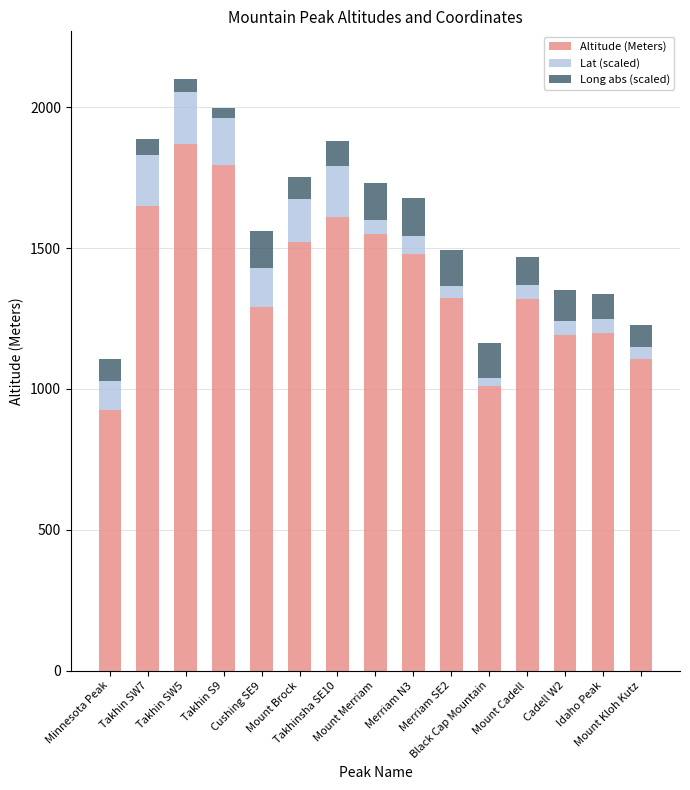

What is the difference between the maximum and minimum values in the Altitude (Meters) series?

944.0